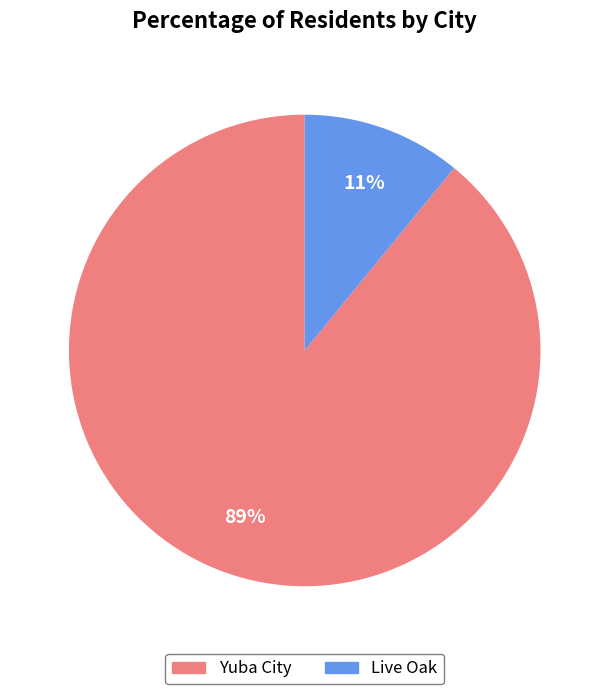

To the nearest percent, what is the difference between the Yuba City and Live Oak slice percentages?

78%